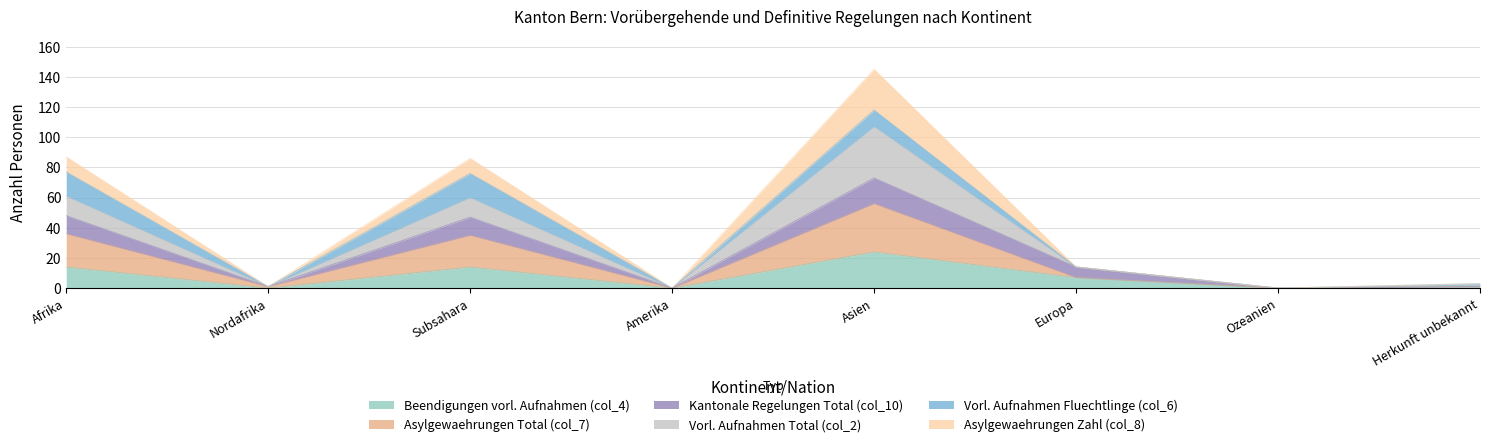

At which category is the sum across all series the highest?

Asien